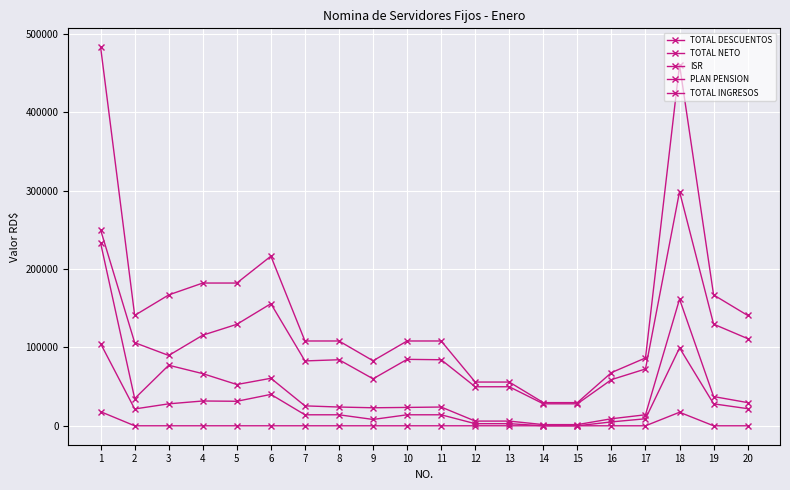

Count the number of categories in the chart.

20